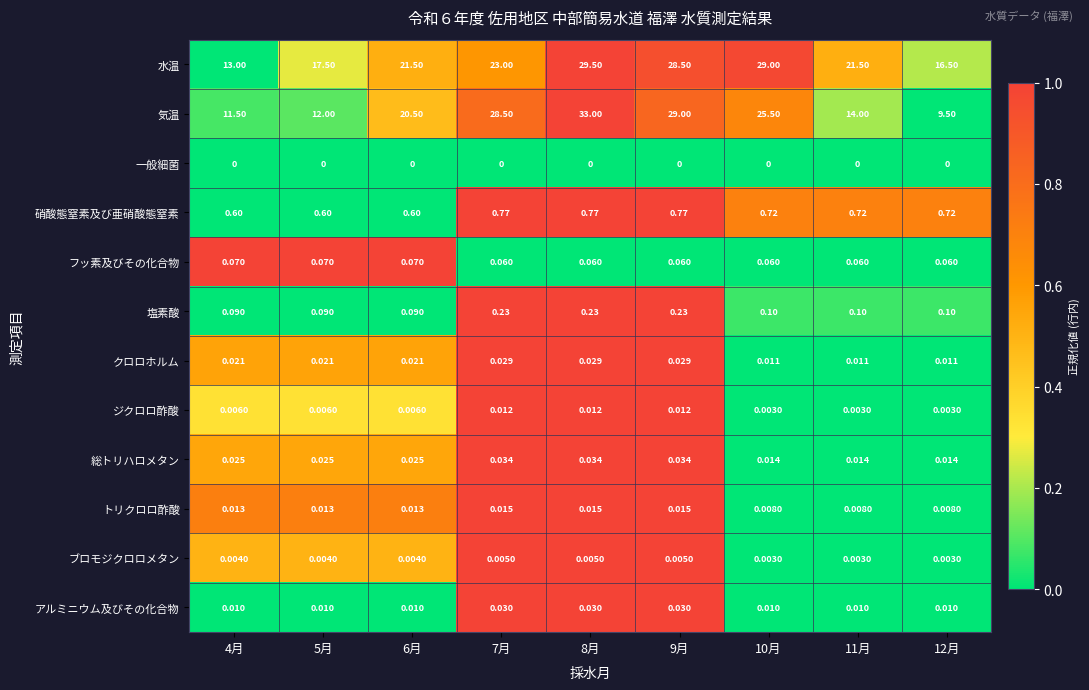

Between 10月 and 12月, which series saw the biggest shift?

気温